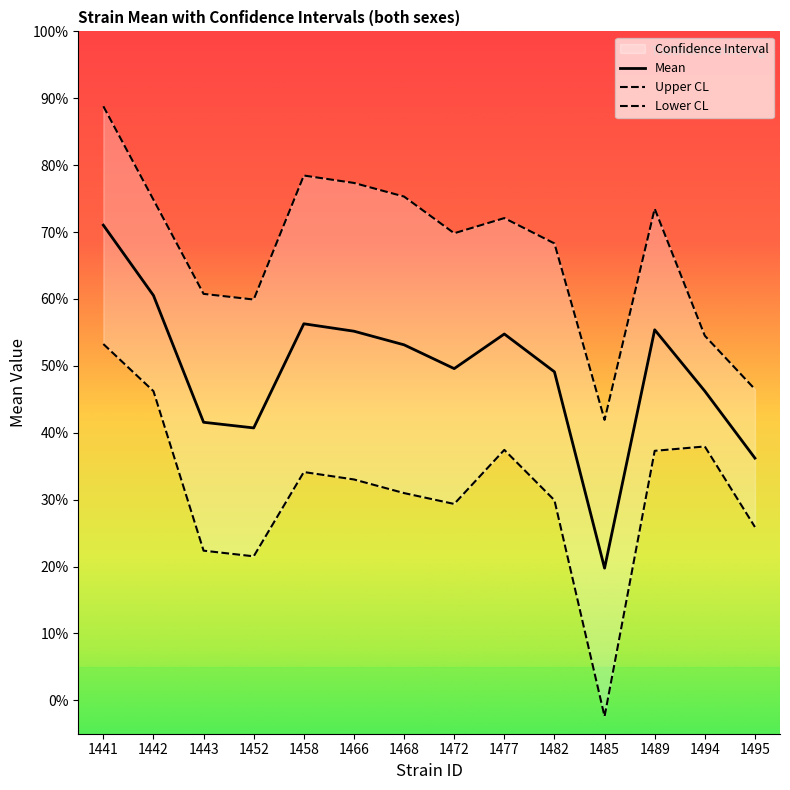

Is it true that Mean equals 30.0 at 1477?

False